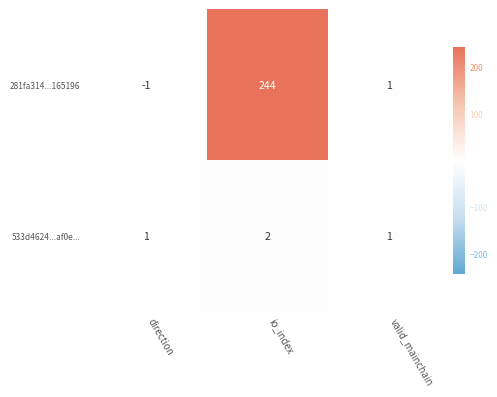

Read the 281fa314...165196 value at io_index, to the nearest 50.

250